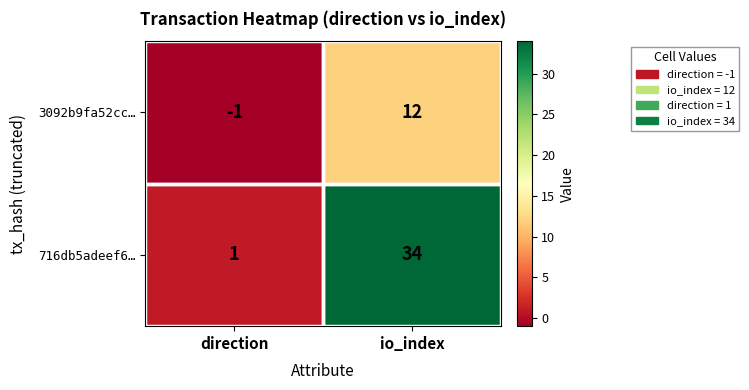

Which category has the highest value in the 716db5adeef6… series?

io_index